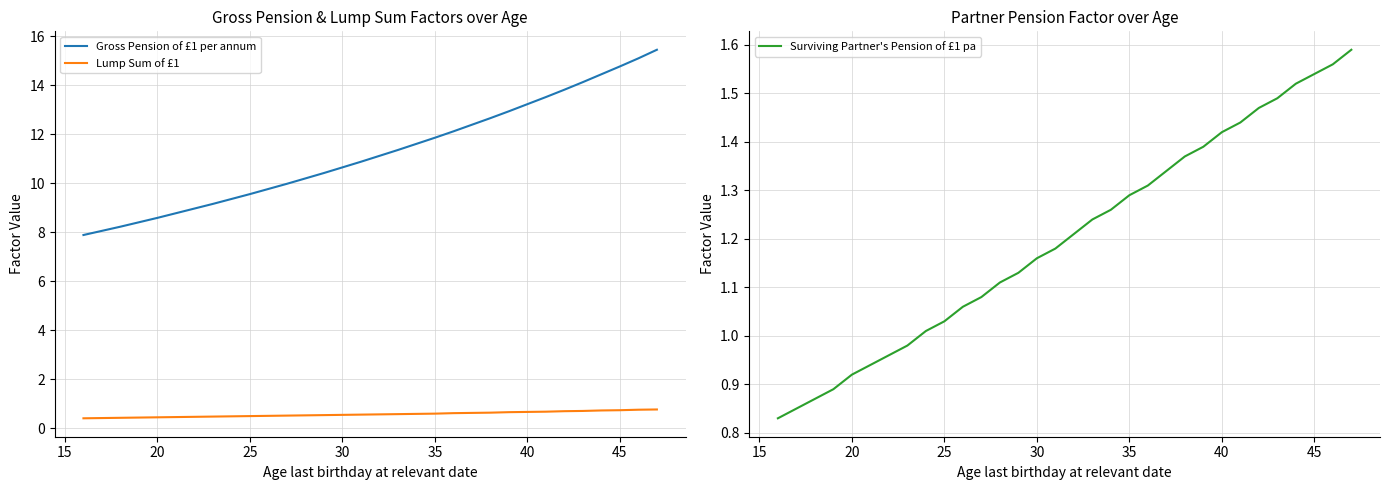

True or false: Surviving Partner's Pension of £1 pa and Gross Pension of £1 per annum intersect in this chart.

False